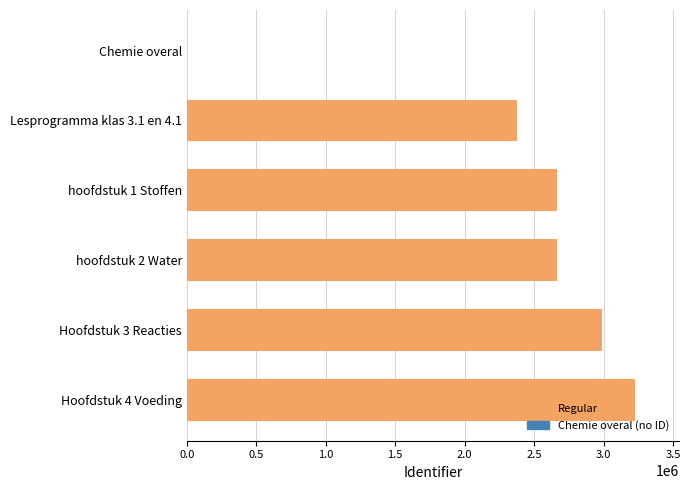

How many positive values are there?

5